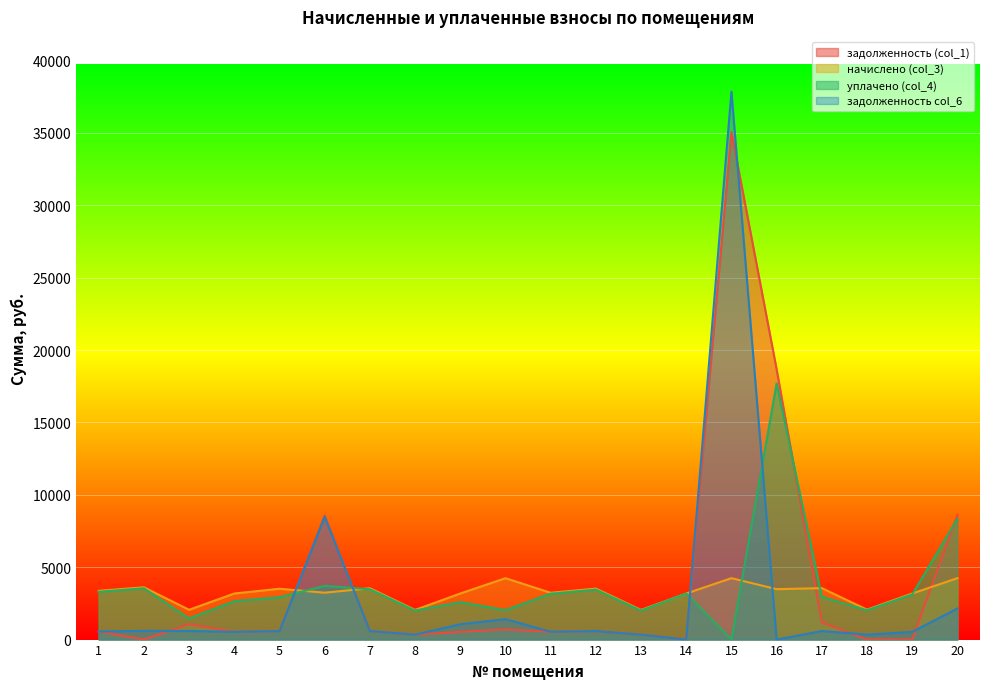

Reading left to right, extract all data points from this chart.

задолженность (col_1): 561.4	0.0	1065.7	530.6	585.6	8577.9	591.4	341.5	530.8	707.2	539.0	587.3	341.5	0.0	35049.9	18667.9	1184.5	0.0	0.0	8628.2
начислено (col_3): 3368.6	3613.6	2059.2	3183.7	3513.6	3238.7	3548.6	2049.2	3183.7	4243.3	3233.7	3523.6	2049.2	3183.7	4243.3	3483.6	3553.6	2069.2	3183.7	4243.3
уплачено (col_4): 3300.6	3540.5	1463.9	2653.1	2928.0	3710.4	3476.9	2007.8	2588.8	2035.9	3168.3	3452.4	2007.8	3183.7	0.0	17694.3	2961.3	2027.3	3119.4	8336.4
задолженность col_6: 561.4	602.3	596.9	530.6	585.6	8480.6	591.4	341.5	1061.2	1414.5	539.0	587.3	341.5	0.0	37854.2	0.0	592.3	344.9	530.6	2150.3